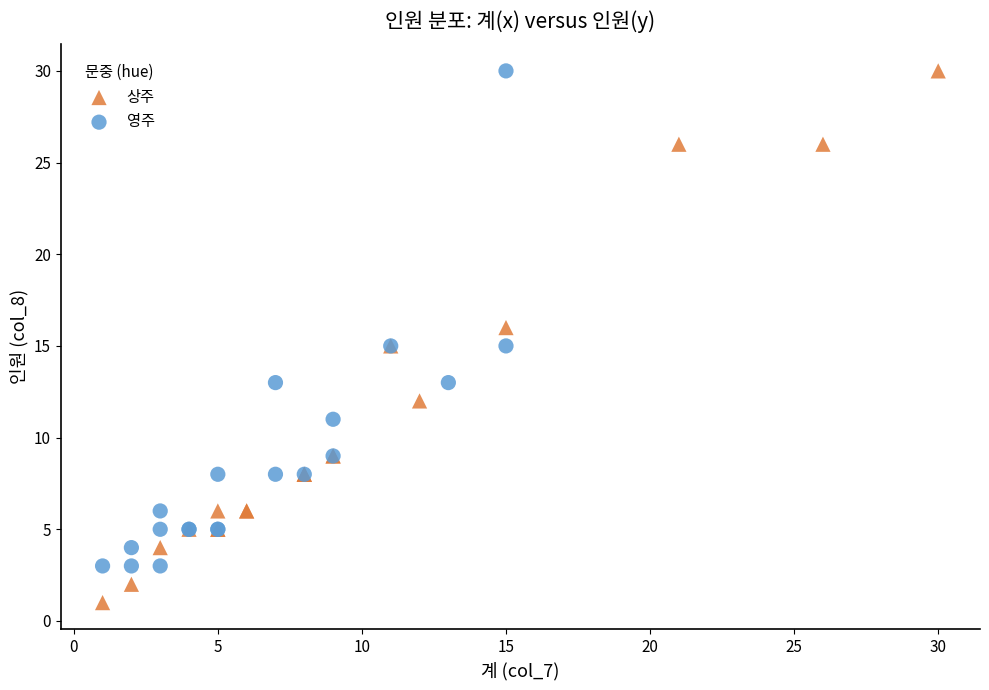

Which series contains the lowest Y value?

상주